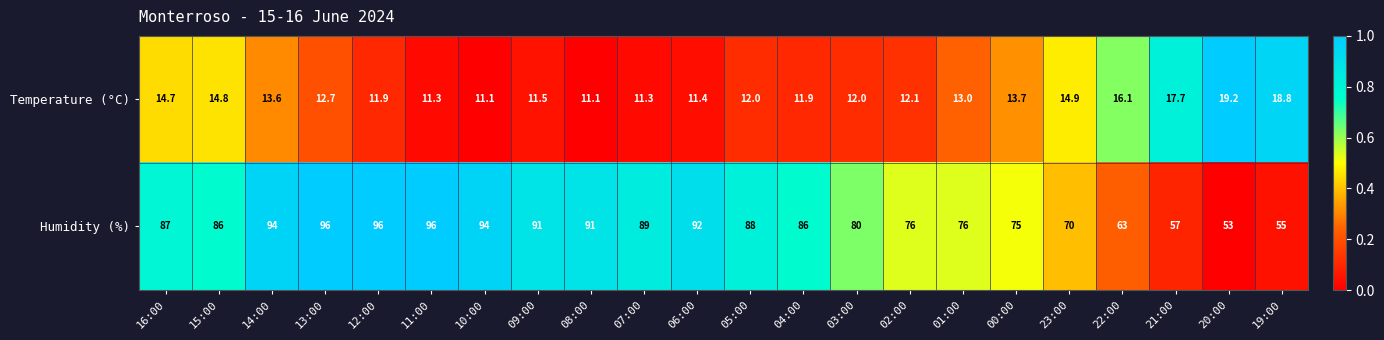

Which series has the largest range (max minus min)?

Humidity (%)